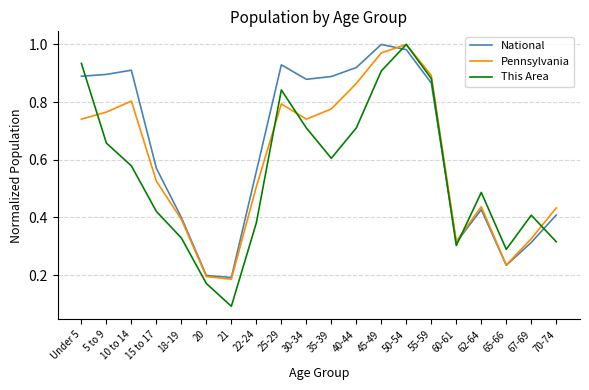

What position from the left is 30-34?

10